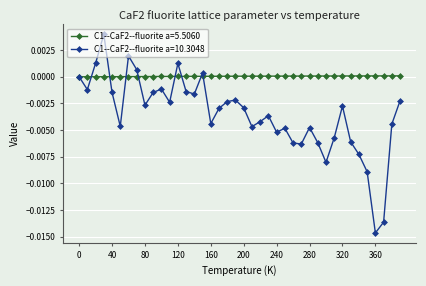

List the series in order of their overall mean, lowest first.

C1--CaF2--fluorite a=10.3048, C1--CaF2--fluorite a=5.5060